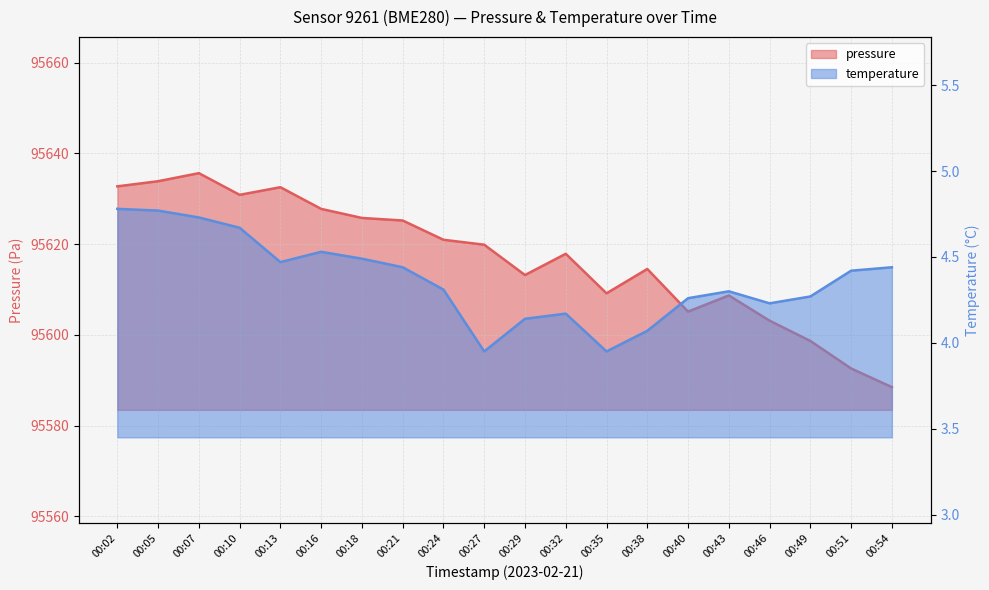

What is the average value of the temperature series?

4.4